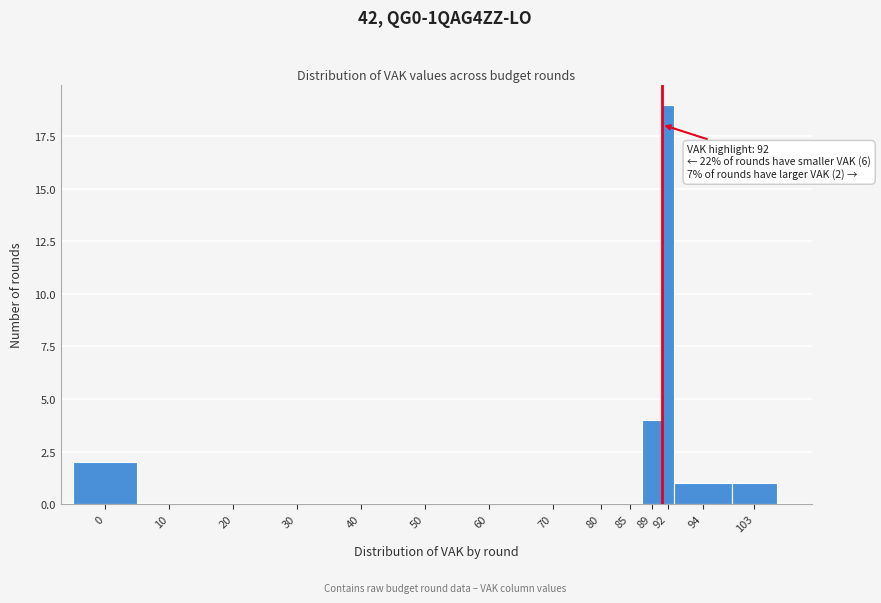

Reading left to right, what are all the values shown in this chart?

0=2	10=0	20=0	30=0	40=0	50=0	60=0	70=0	80=0	85=0	89=4	92=19	94=1	103=1